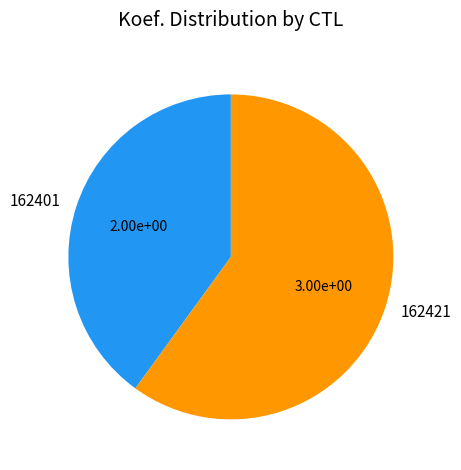

Is the sum of 162401 and 162421 greater than half?

Yes